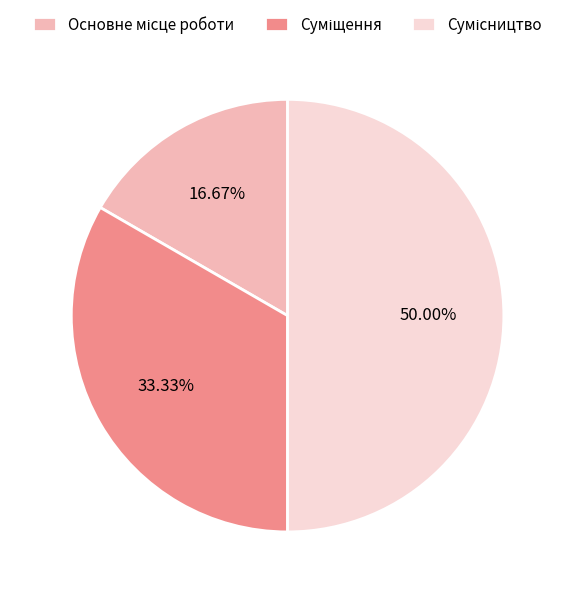

How many slices are in this pie chart?

3